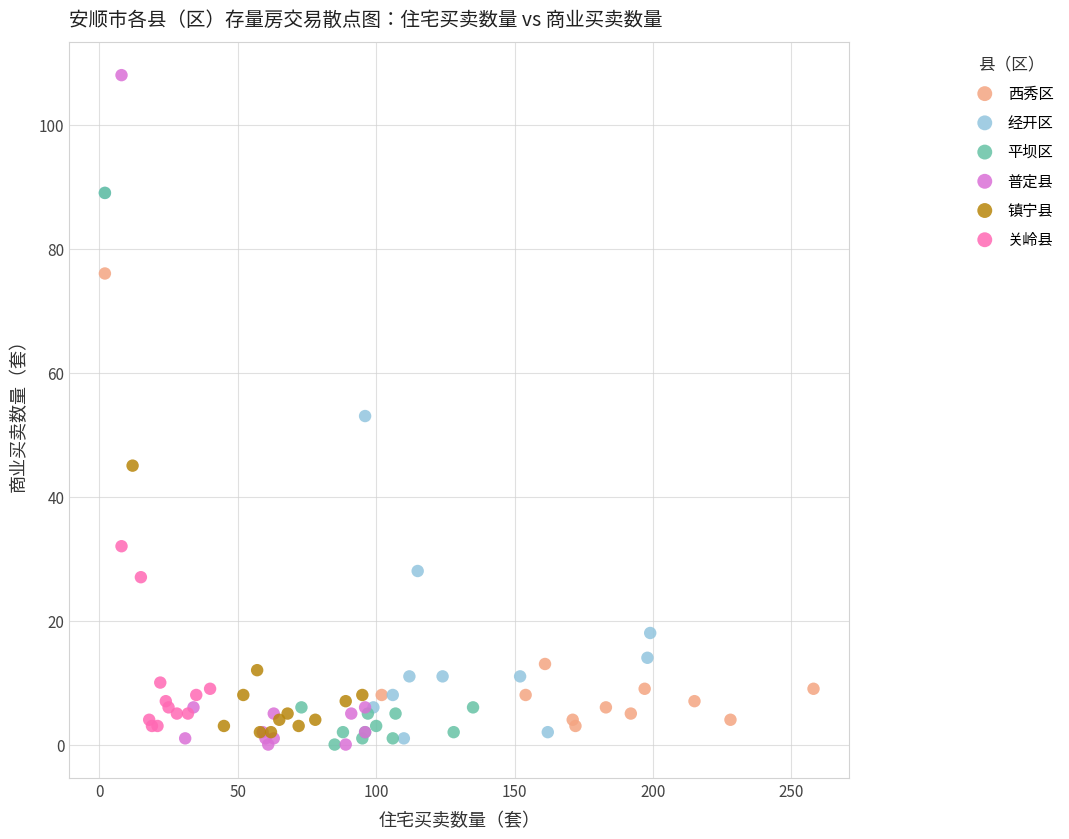

Which series reaches the maximum Y coordinate?

普定县